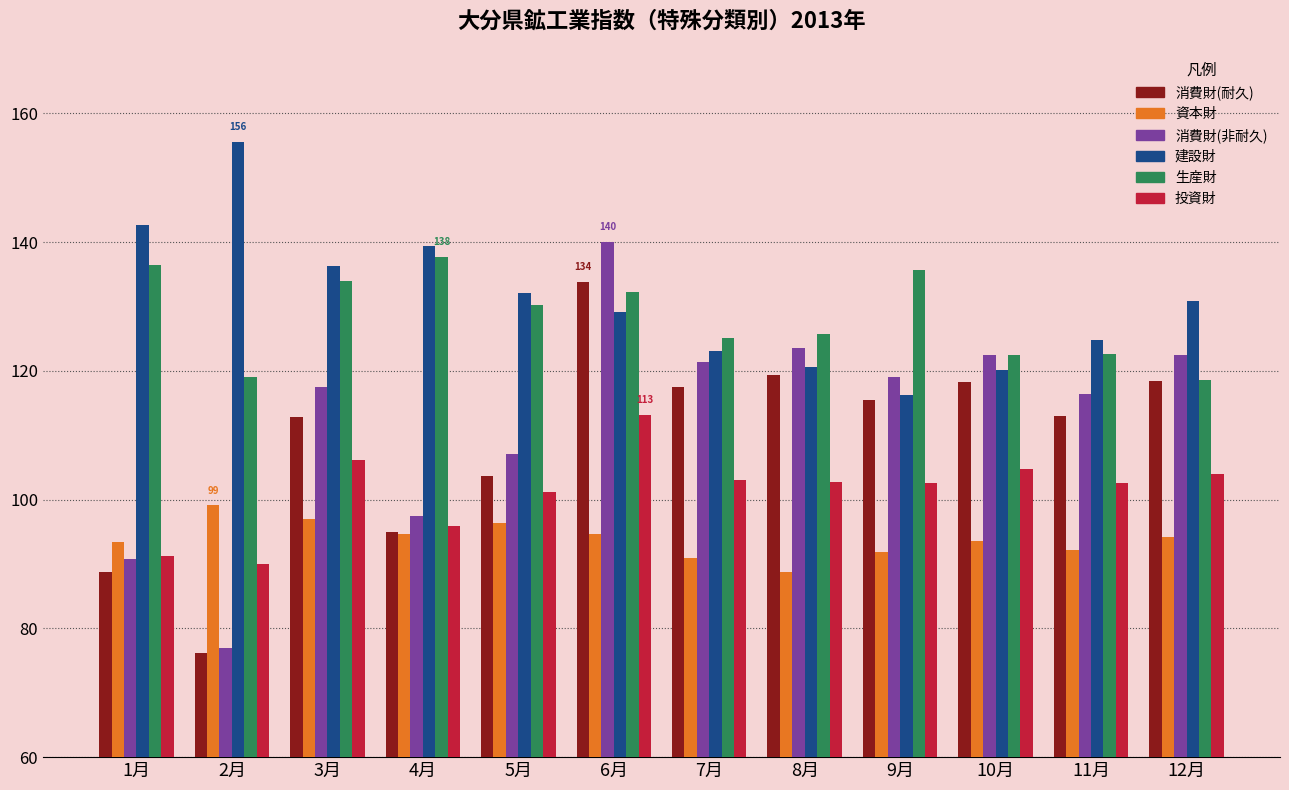

What is the label of the 1st bar from the right?

12月